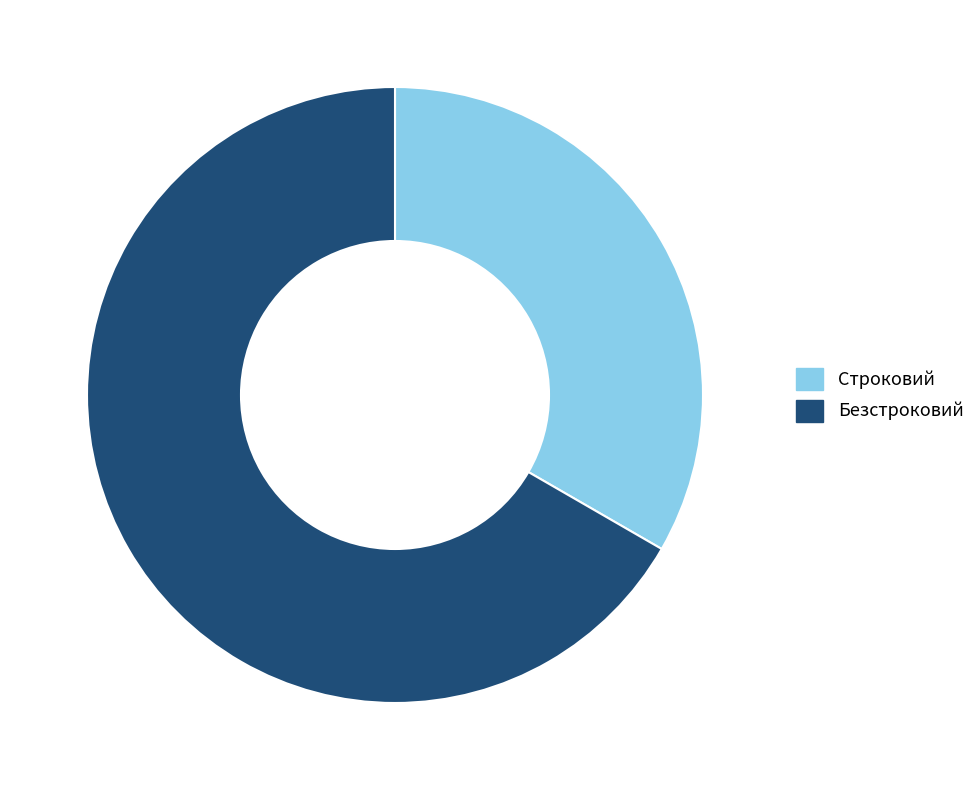

Is it true that Безстроковий is 67% of the pie?

True